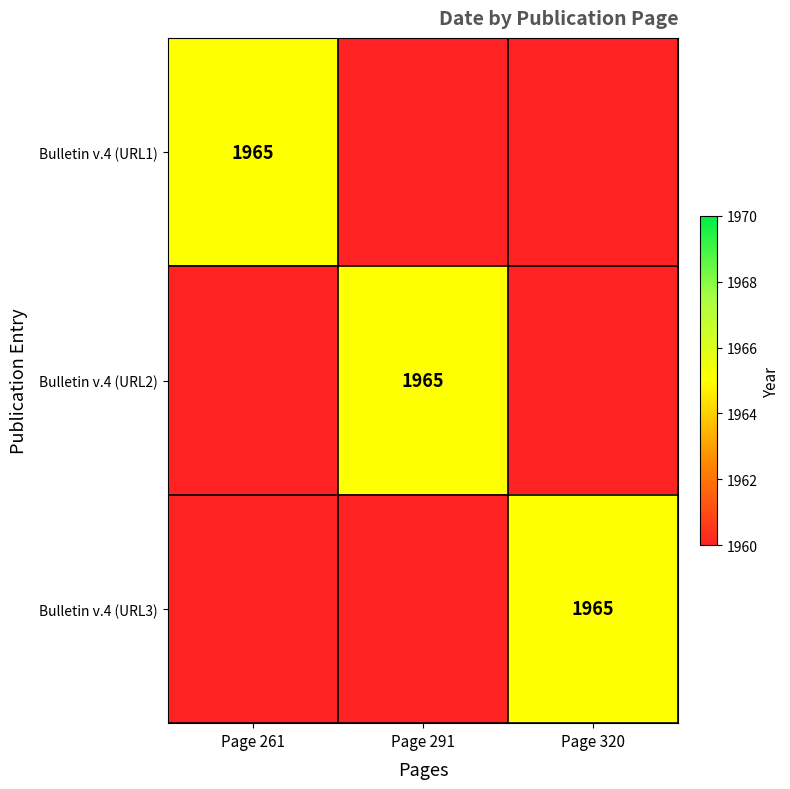

The Bulletin v.4 (URL3) series shows 2715 at Page 320. True or false?

False